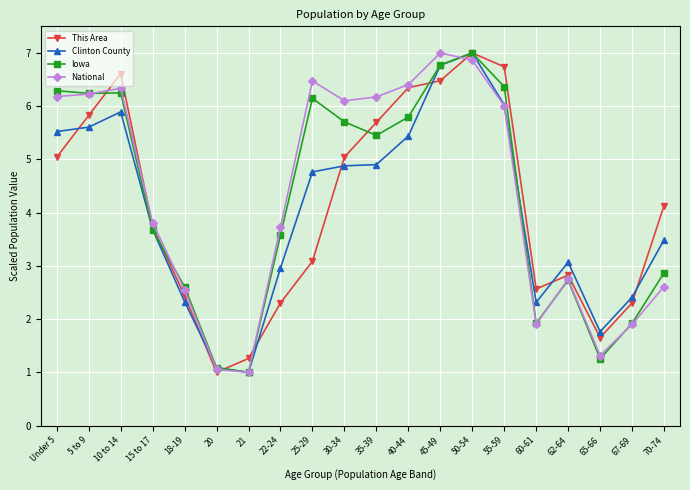

Where does the National series first go above 6?

Under 5